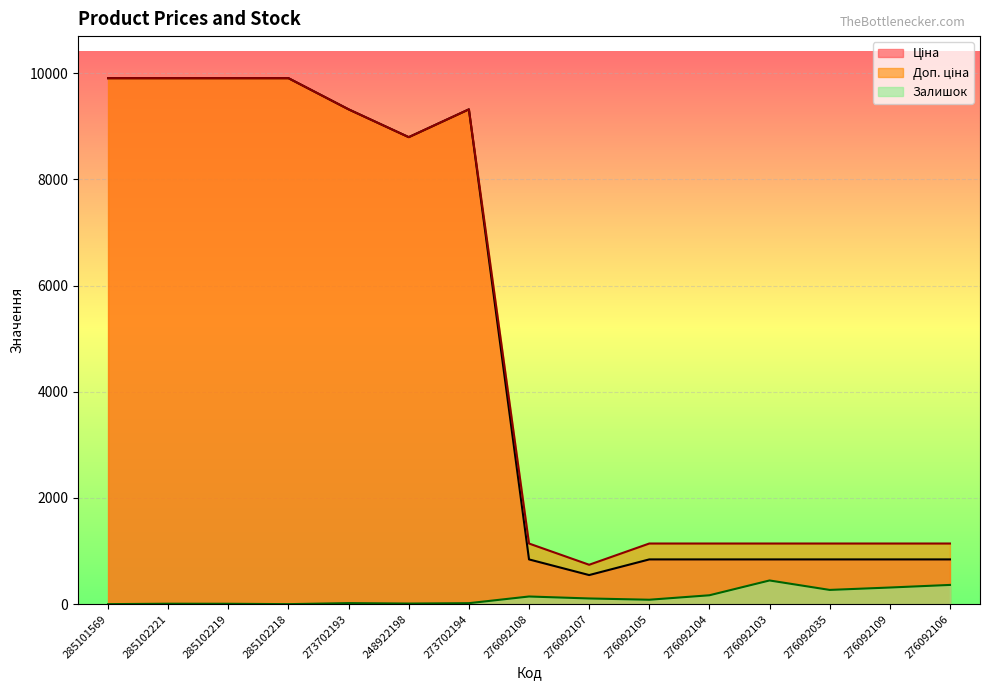

What is the average value of the Залишок series?

130.2